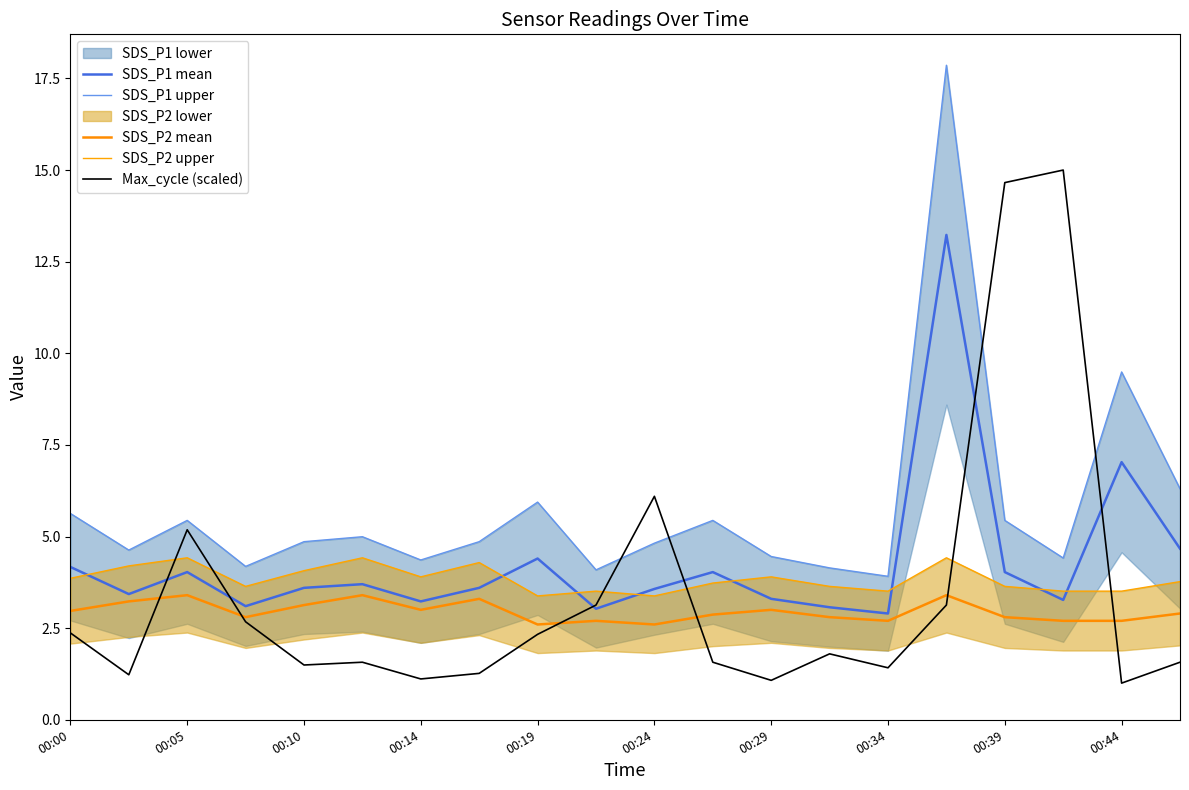

The value of SDS_P2 mean at 00:44 is 2.7. True or false?

True